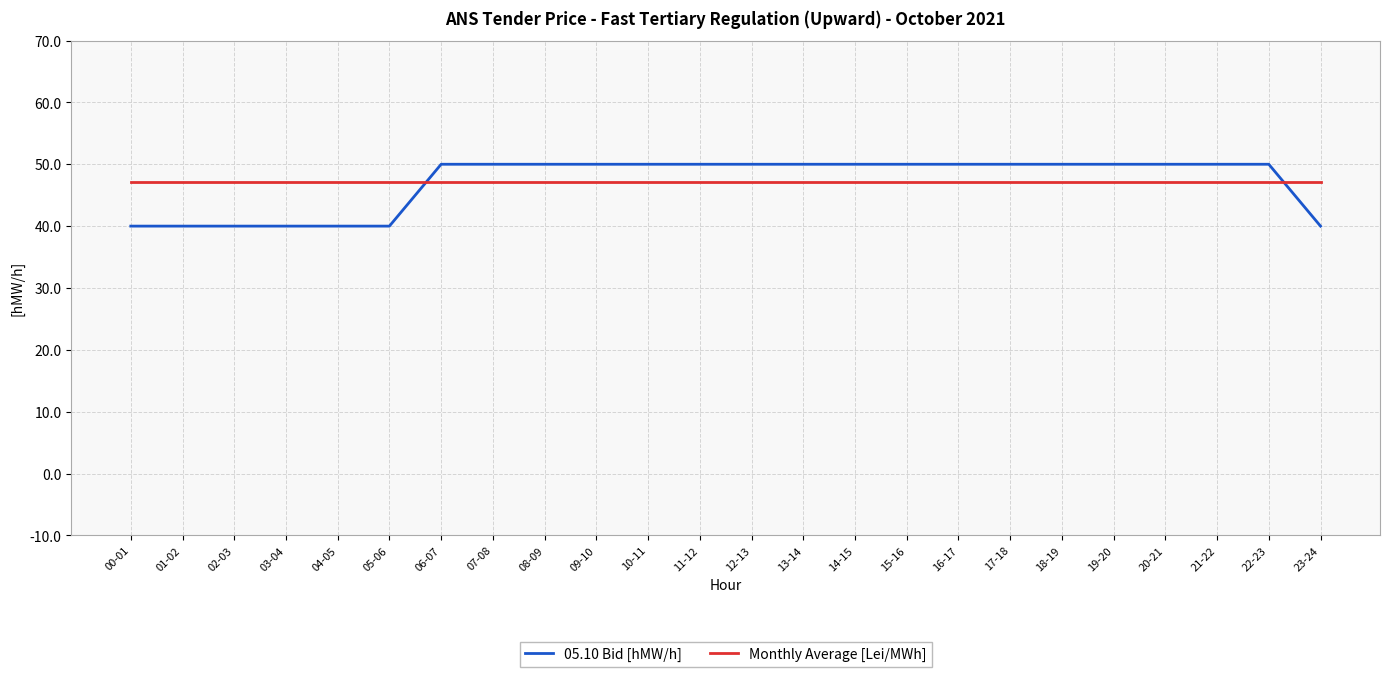

Which series has the largest range (max minus min)?

05.10 Bid [hMW/h]